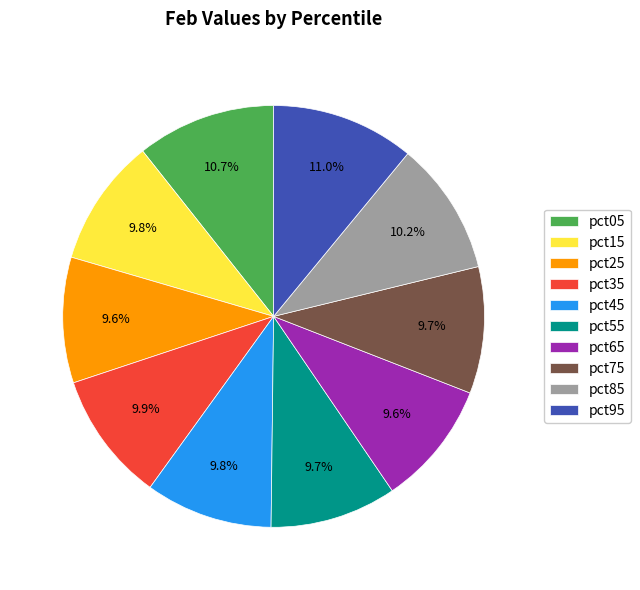

To the nearest percent, what is the difference between the largest and smallest slice percentages?

1%